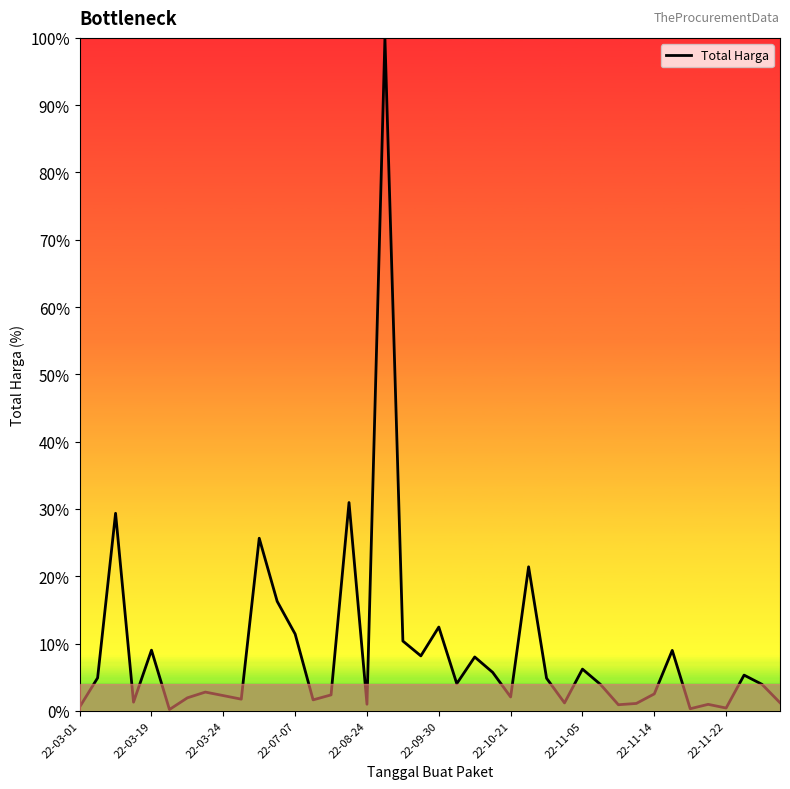

What is the difference between the maximum and minimum values?

99.8